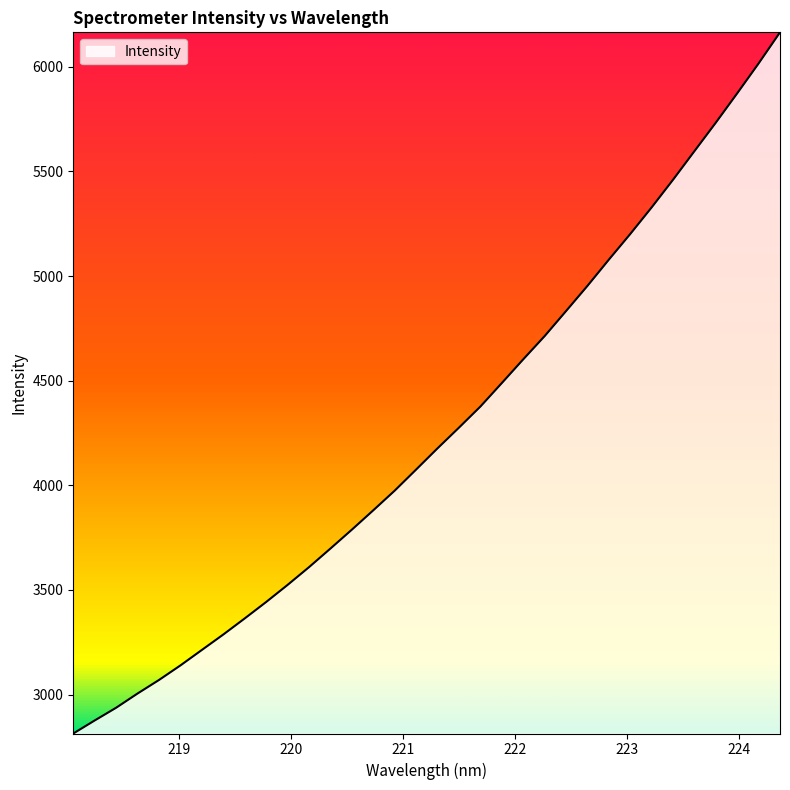

True or false: the data has more than 1 interior local peaks.

False